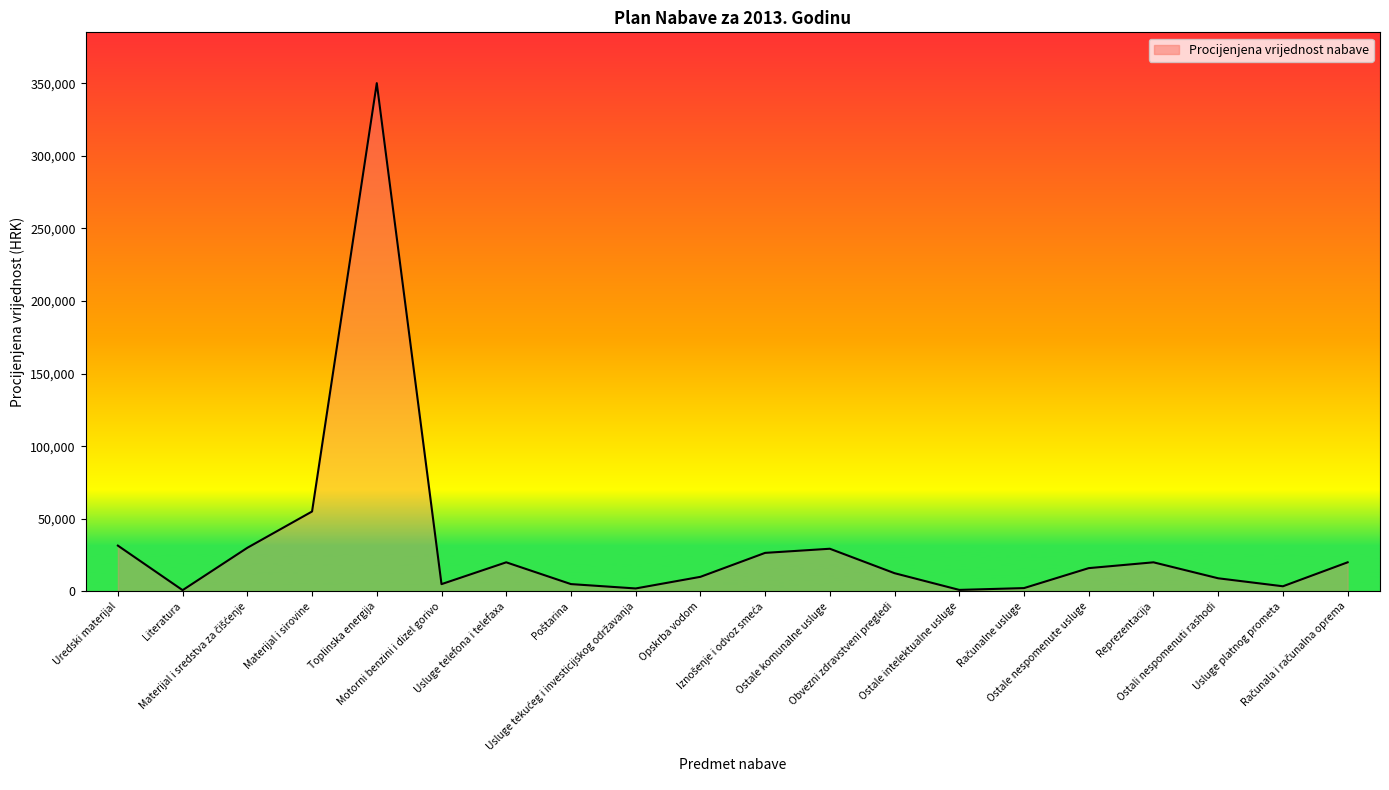

What is the greatest value displayed?

350000